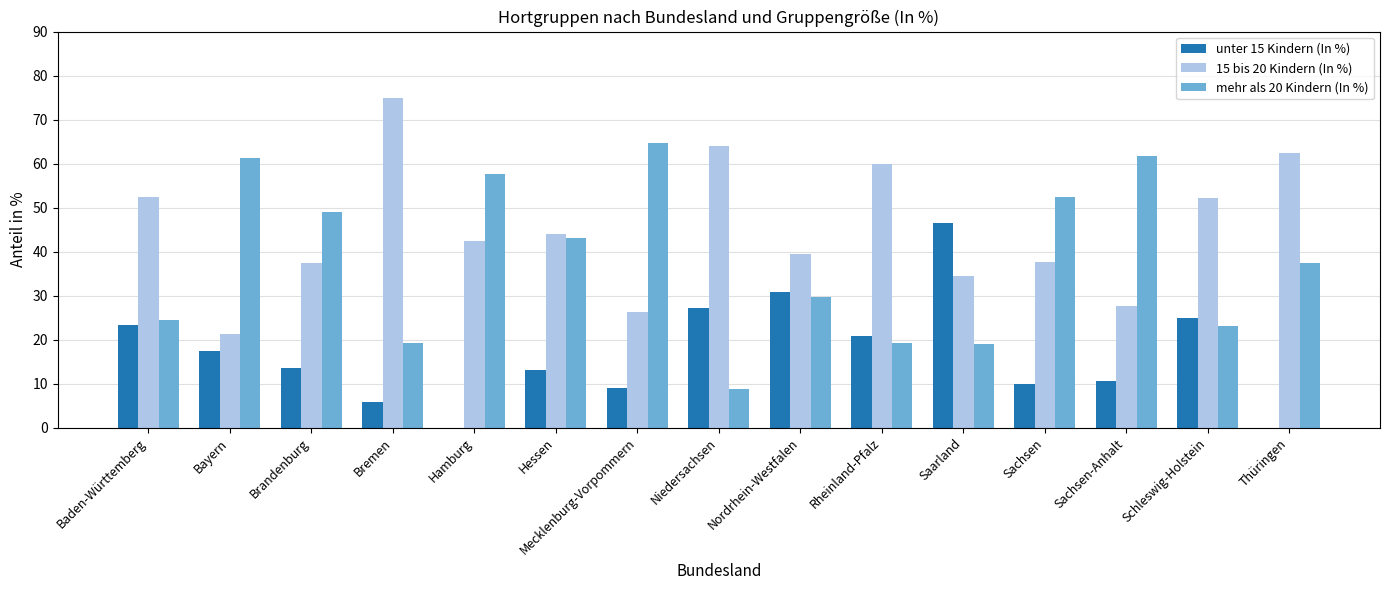

Which series has the largest total across all categories?

15 bis 20 Kindern (In %)